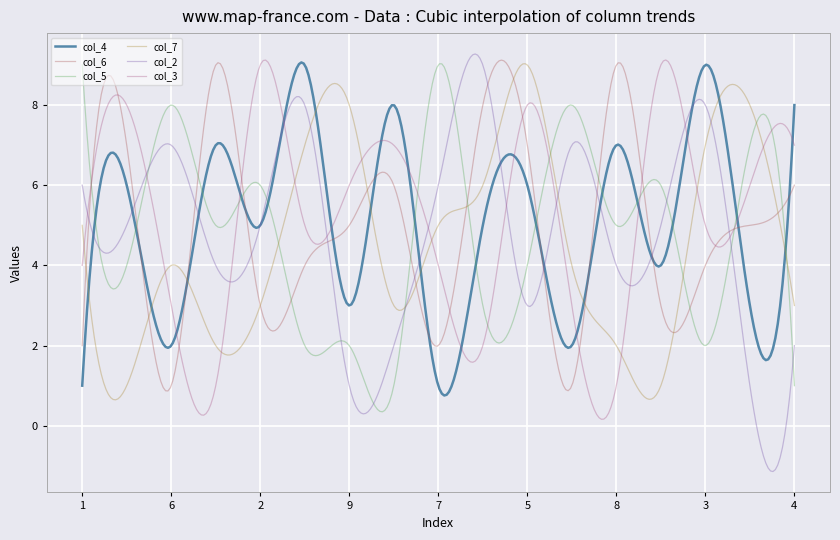

What is the maximum value for col_4?

9.1